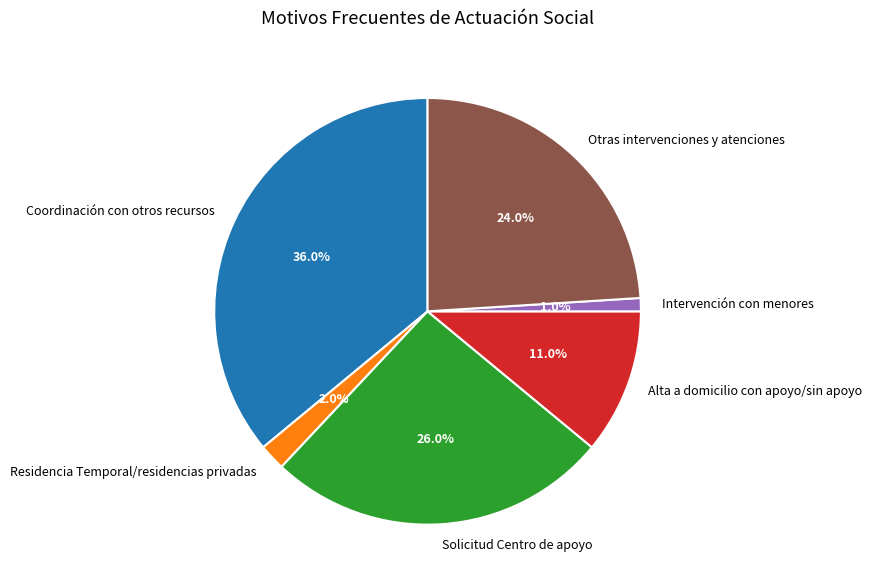

Which category has the smallest portion of the pie?

Intervención con menores